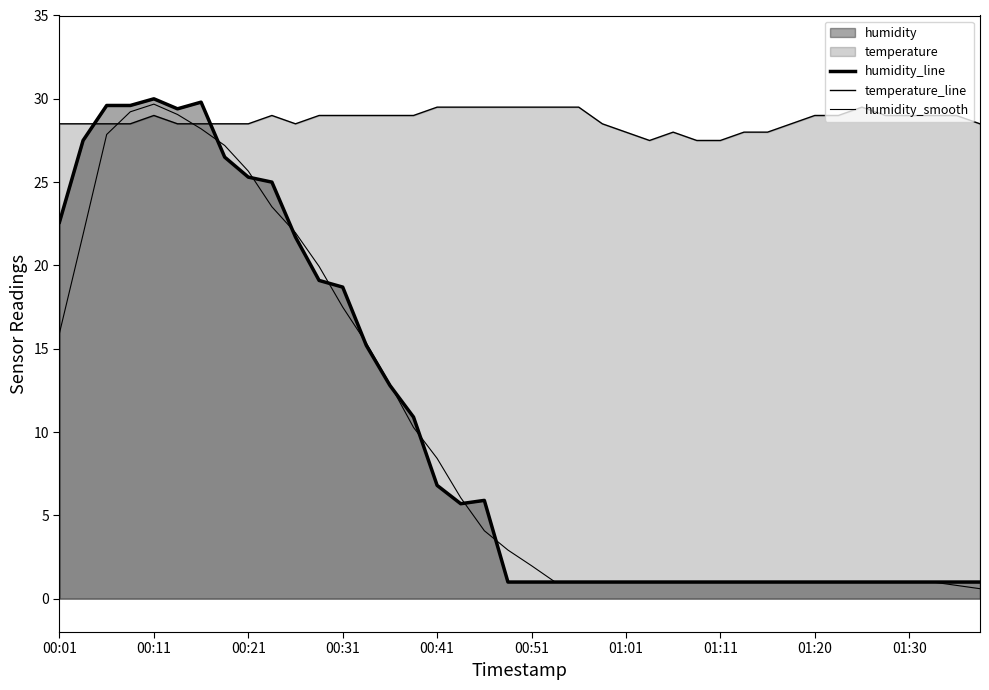

Which series has the largest range (max minus min)?

humidity_smooth